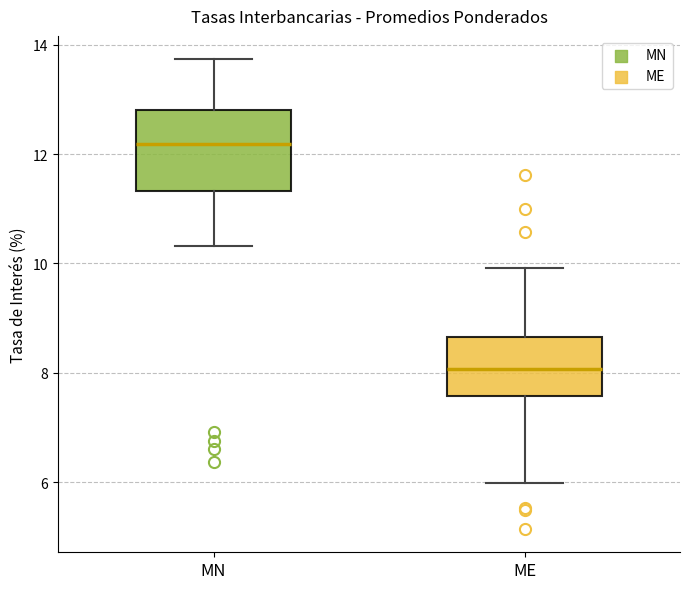

Reading left to right, transcribe this box plot: for each box, give where its median line is, the range the box spans, and where its two whiskers end, as read against the y-axis. The values are not printed on the chart, so give them approximately, as read against the axis.

MN: median 12.2, box 11.4 to 12.8, whiskers 10.4 to 13.8
ME: median 8.0, box 7.6 to 8.6, whiskers 6.0 to 10.0